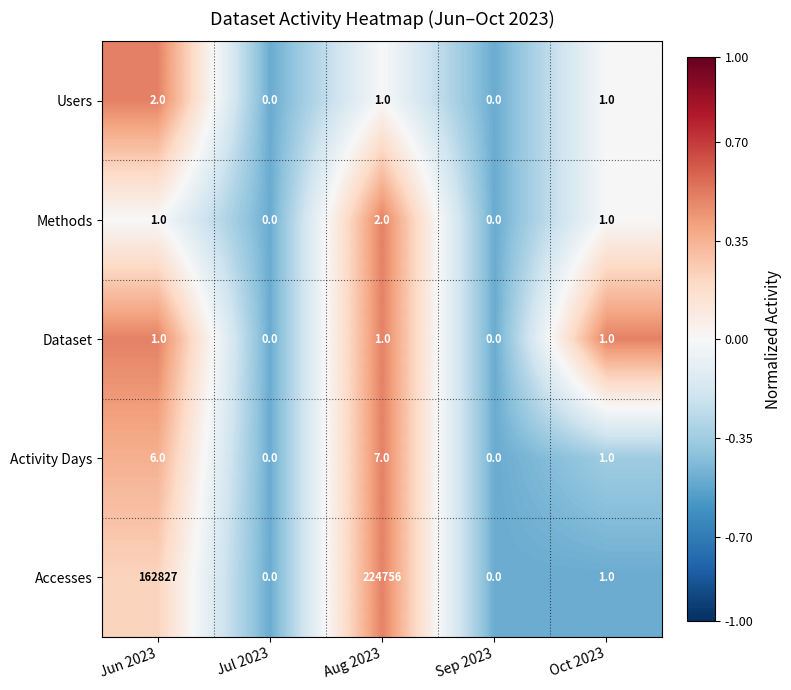

Where does the Accesses series first go above 1?

Jun 2023